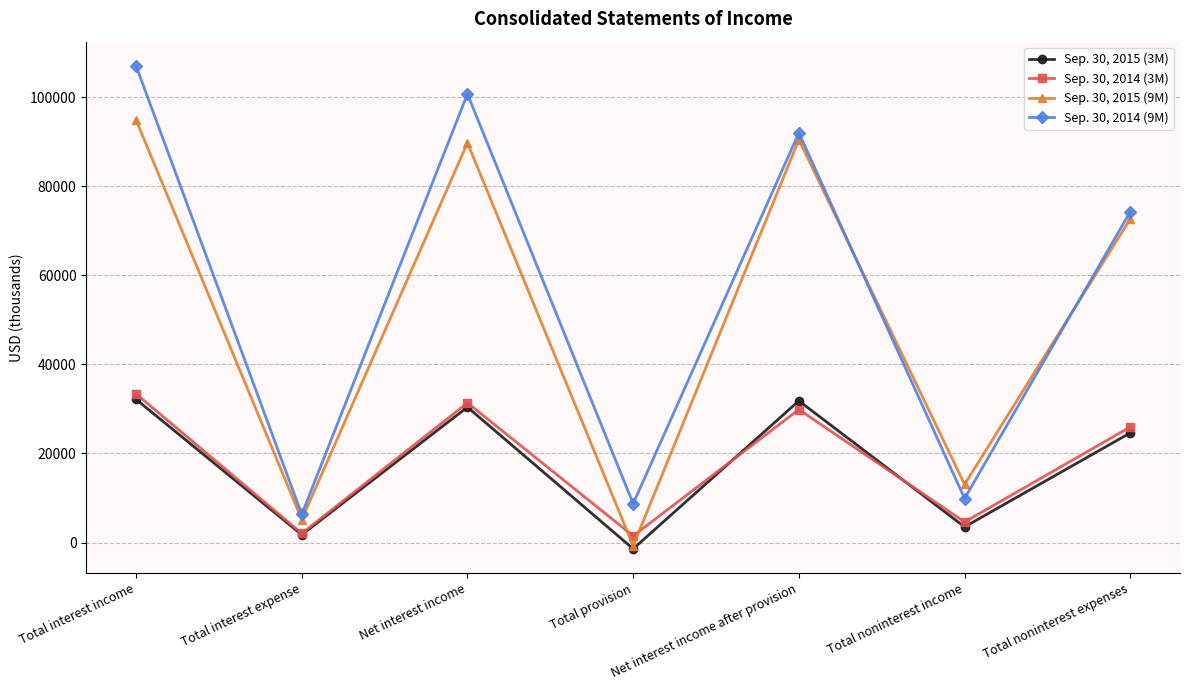

What is the difference between the highest and lowest values at Total interest income?

74875